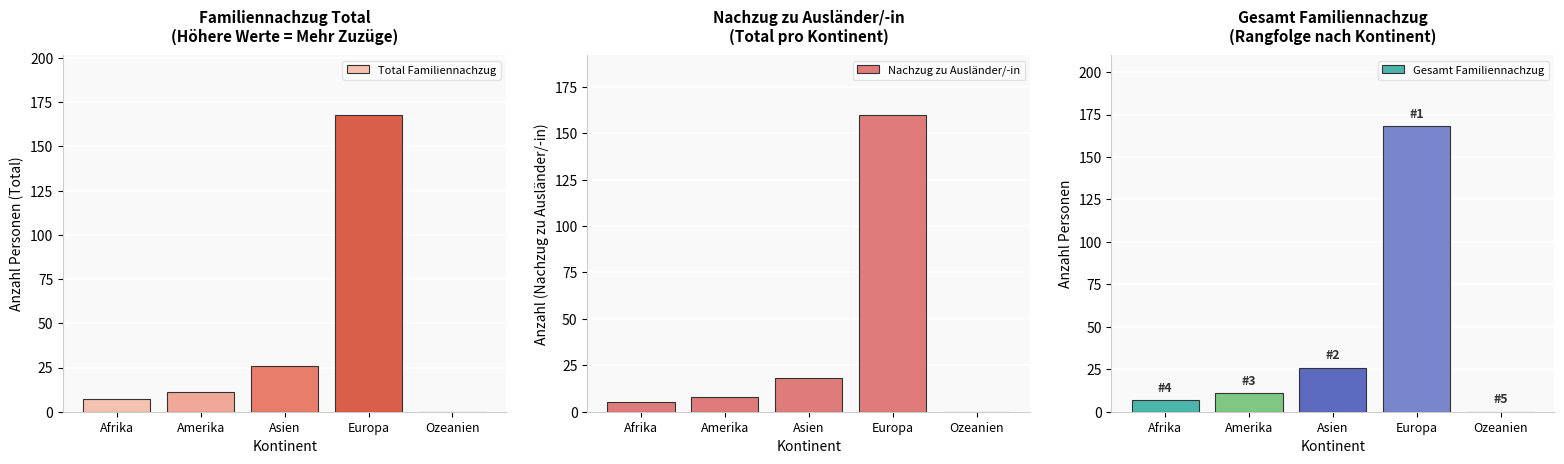

Is it true that Gesamt Familiennachzug equals 7 at Afrika?

True